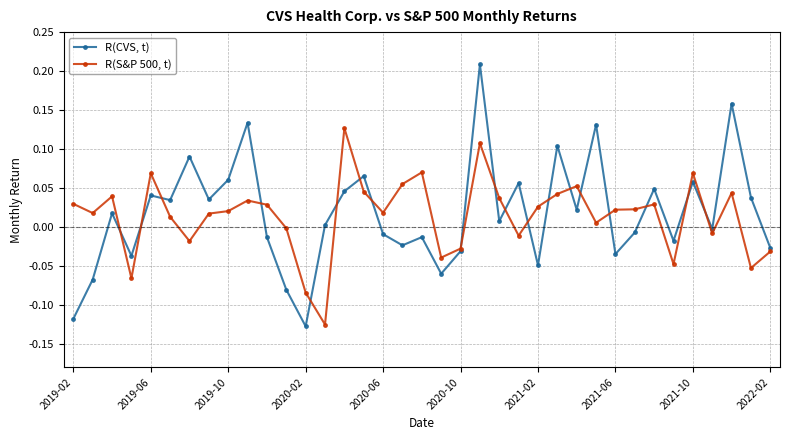

Count the number of data series in this chart.

2